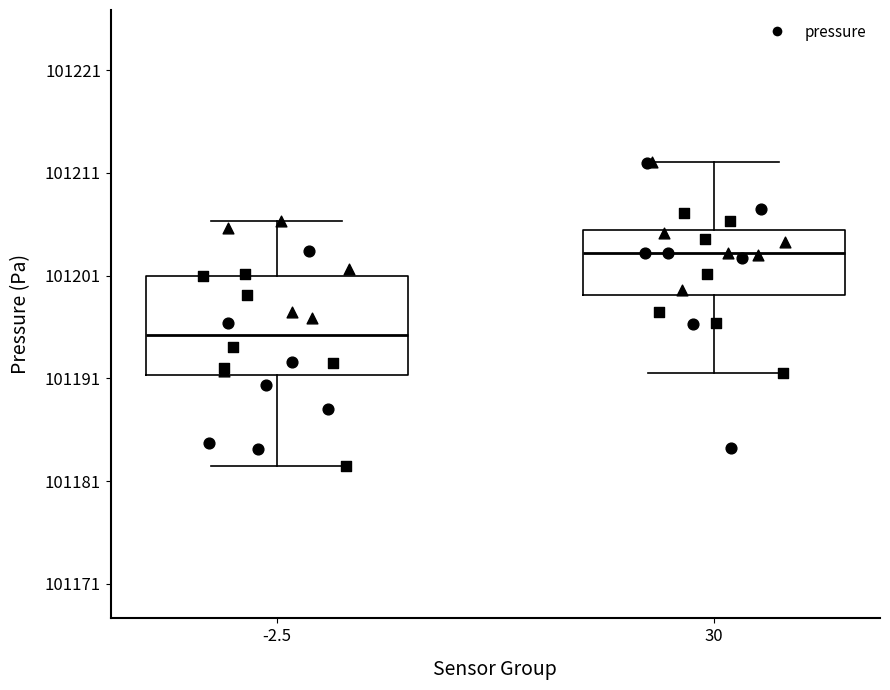

Reading left to right, transcribe this box plot: for each box, give where its median line is, the range the box spans, and where its two whiskers end, as read against the y-axis. The values are not printed on the chart, so give them approximately, as read against the axis.

-2.5: median 101195, box 101191 to 101201, whiskers 101182 to 101206
30: median 101203, box 101199 to 101205, whiskers 101192 to 101212